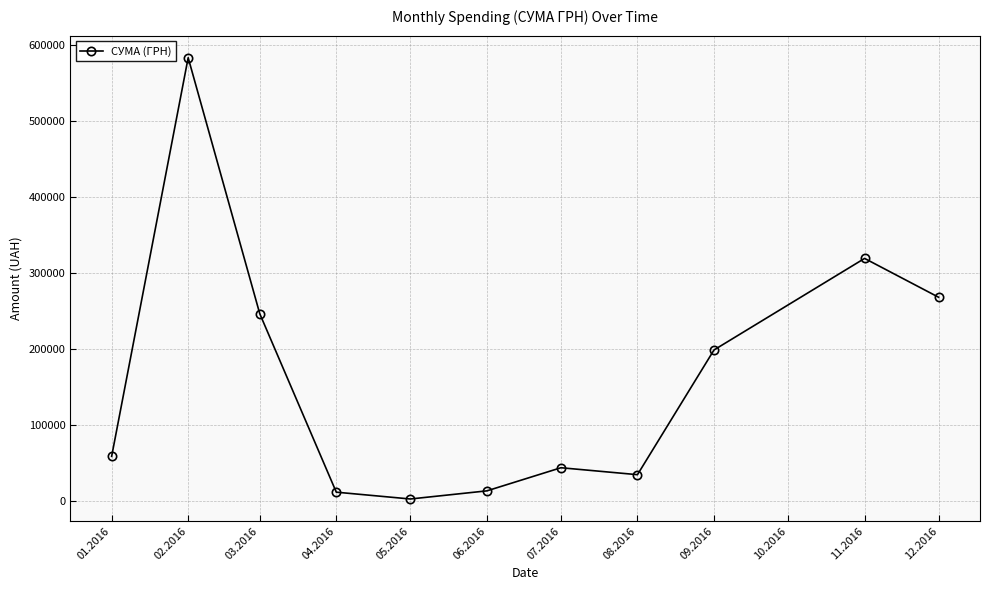

What is the difference between the maximum and minimum values?

580399.0